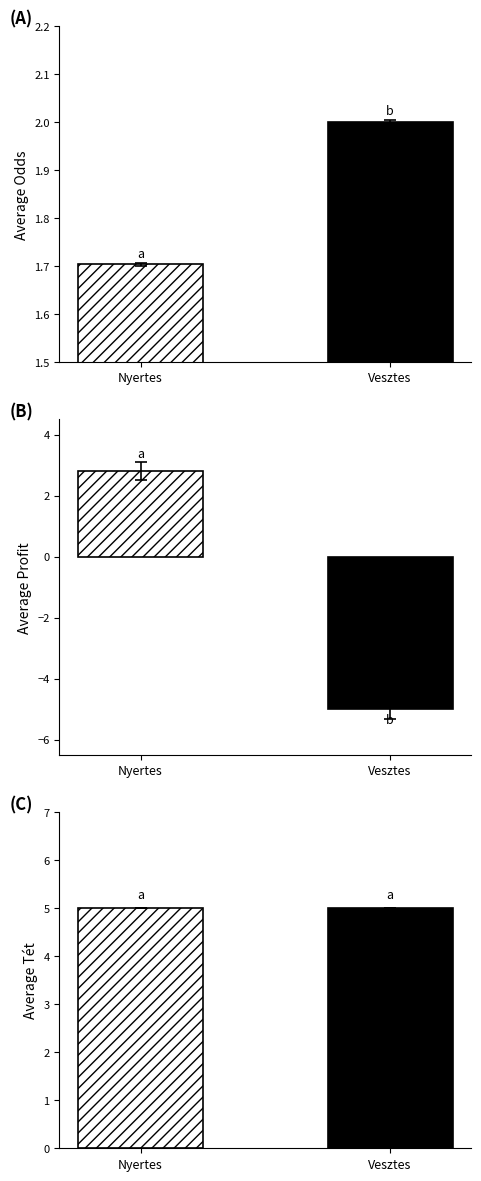

What is the approximate value of Tet at 7?

5.0